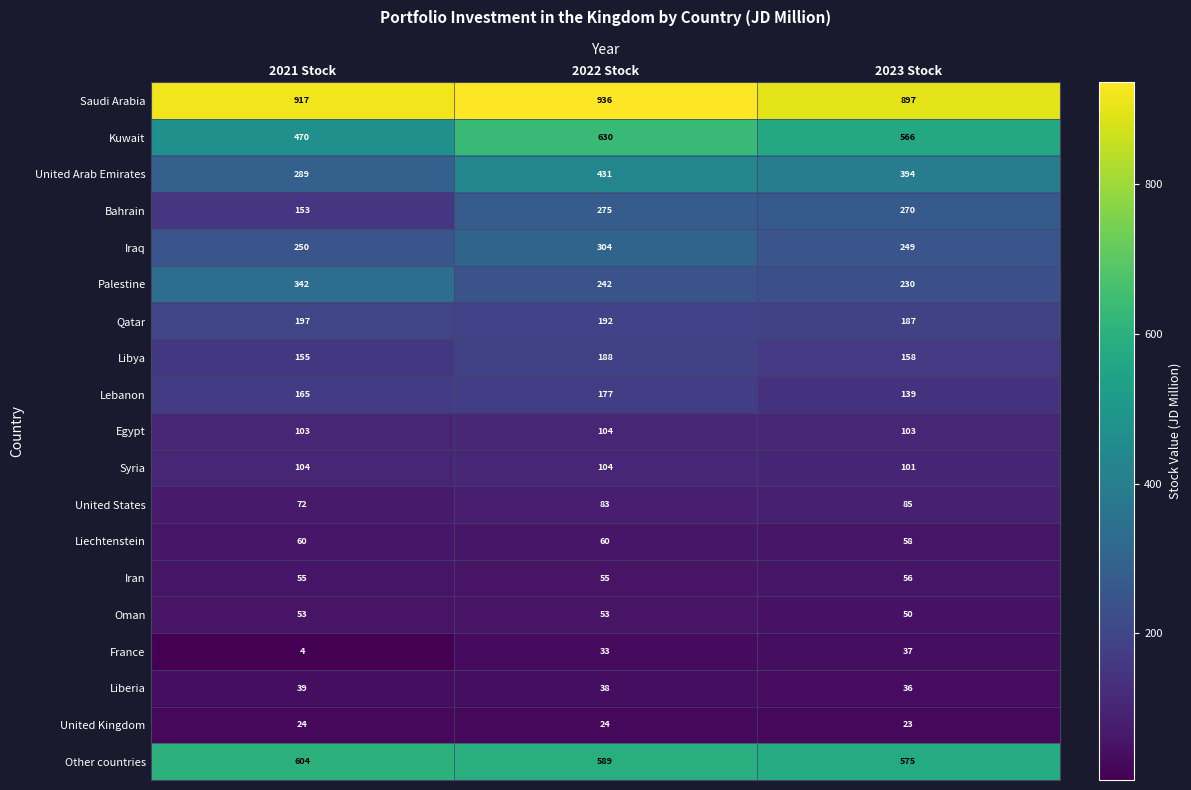

List the labels in order of Palestine value, smallest first.

2023 Stock, 2022 Stock, 2021 Stock